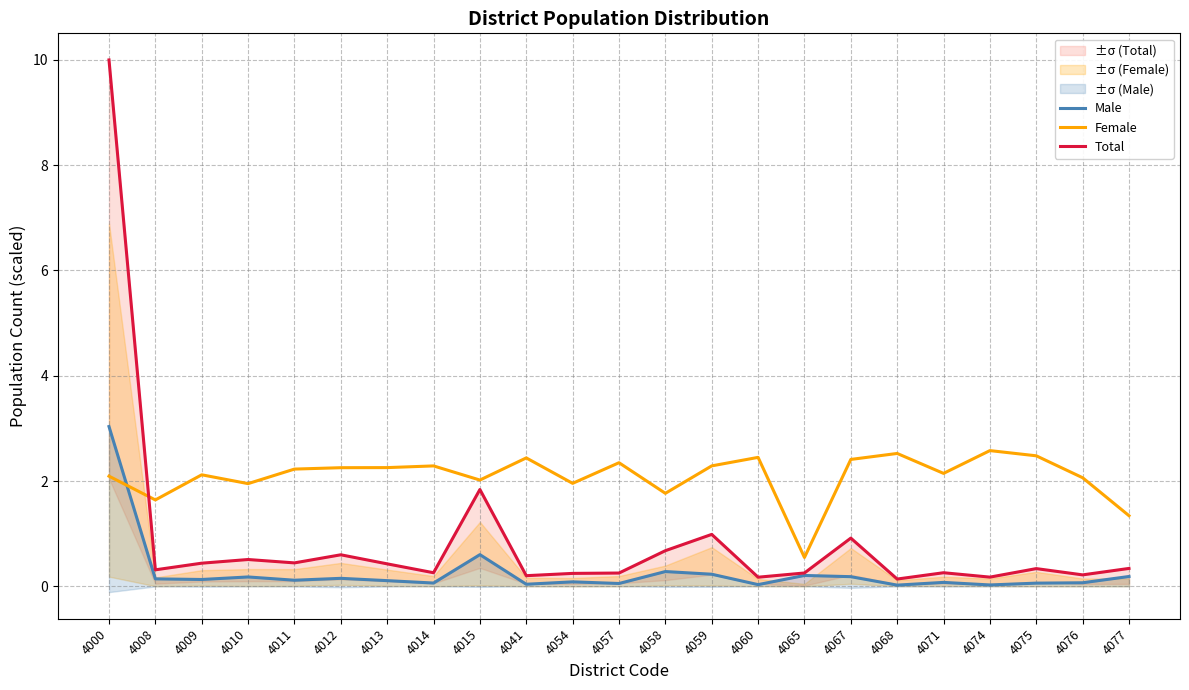

Where is the first local maximum for Female?

4009